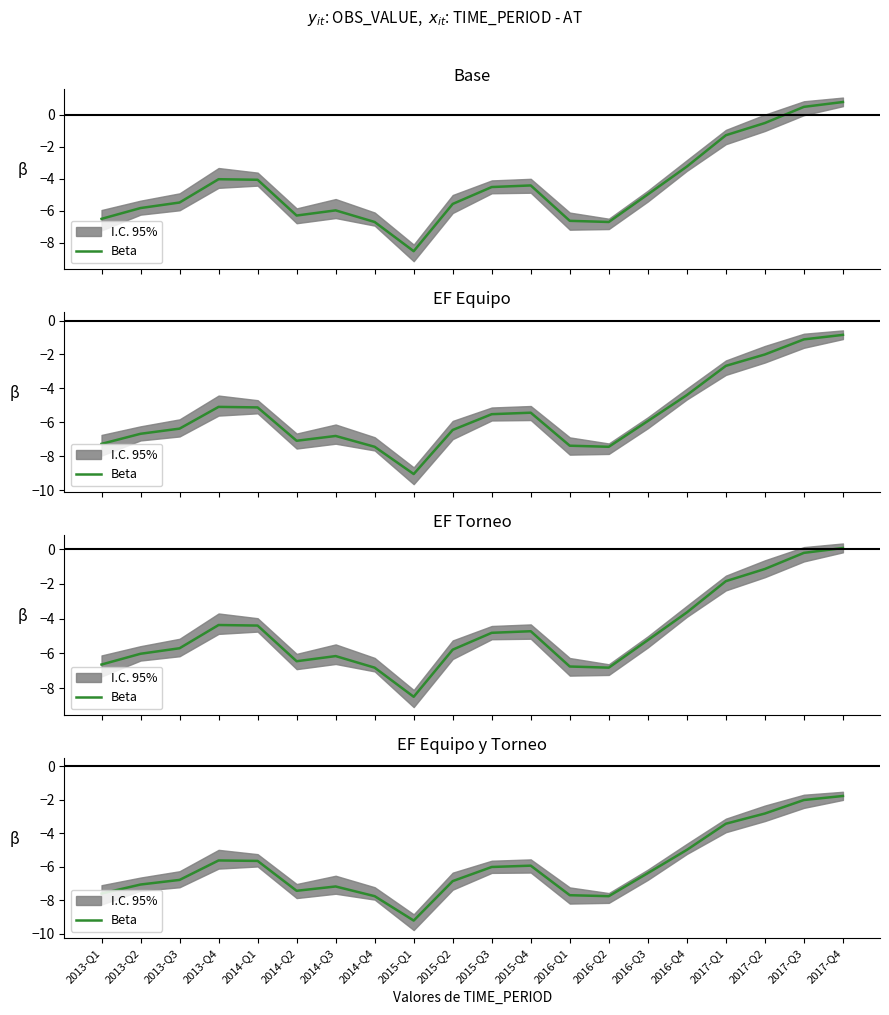

Reading left to right, extract all data points from this chart.

-7.6	-7.1	-6.8	-5.6	-5.7	-7.4	-7.2	-7.8	-9.2	-6.9	-6.0	-5.9	-7.7	-7.8	-6.4	-5.0	-3.4	-2.8	-2.0	-1.8